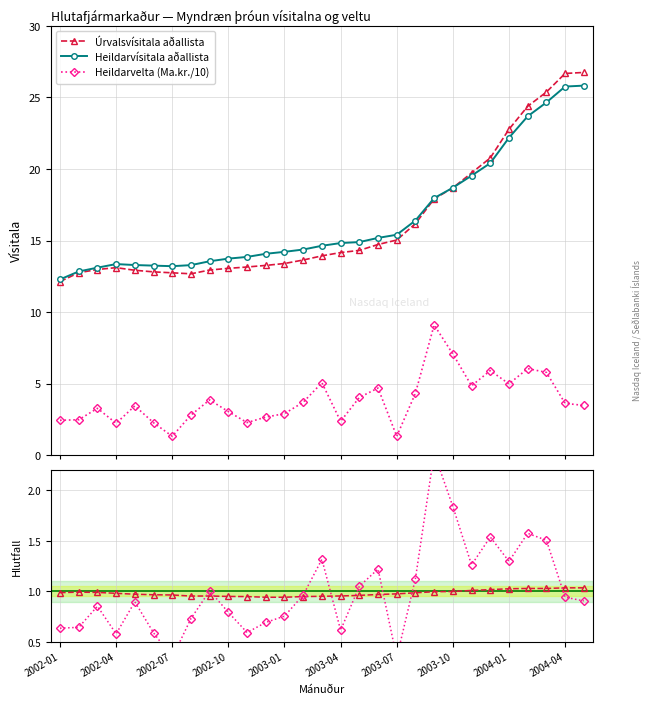

What is the maximum value for Heildarvelta (Ma.kr./10)?

9.1